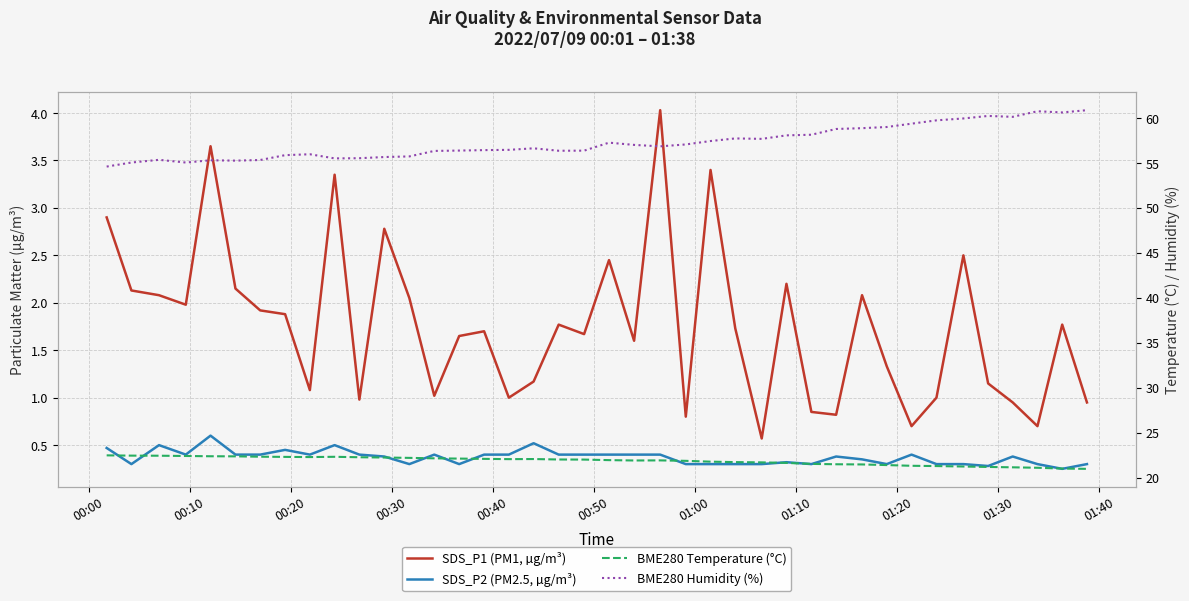

Reading left to right, list all the values displayed in this chart.

SDS_P1 (PM1, µg/m³): 2.9	2.1	2.1	2.0	3.6	2.1	1.9	1.9	1.1	3.4	1.0	2.8	2.0	1.0	1.6	1.7	1.0	1.2	1.8	1.7	2.5	1.6	4.0	0.8	3.4	1.7	0.6	2.2	0.8	0.8	2.1	1.3	0.7	1.0	2.5	1.1	0.9	0.7	1.8	0.9
SDS_P2 (PM2.5, µg/m³): 0.5	0.3	0.5	0.4	0.6	0.4	0.4	0.5	0.4	0.5	0.4	0.4	0.3	0.4	0.3	0.4	0.4	0.5	0.4	0.4	0.4	0.4	0.4	0.3	0.3	0.3	0.3	0.3	0.3	0.4	0.3	0.3	0.4	0.3	0.3	0.3	0.4	0.3	0.2	0.3
BME280 Temperature (°C): 22.5	22.5	22.4	22.4	22.4	22.4	22.3	22.3	22.3	22.3	22.3	22.2	22.2	22.2	22.1	22.1	22.1	22.1	22.0	22.0	22.0	21.9	21.9	21.9	21.8	21.7	21.7	21.6	21.5	21.5	21.5	21.4	21.3	21.3	21.2	21.2	21.2	21.1	21.0	21.0
BME280 Humidity (%): 54.6	55.0	55.4	55.0	55.3	55.3	55.3	55.9	56.0	55.5	55.5	55.7	55.7	56.3	56.4	56.4	56.5	56.6	56.4	56.4	57.3	57.0	56.9	57.1	57.4	57.7	57.7	58.1	58.1	58.8	58.9	59.0	59.4	59.7	60.0	60.2	60.1	60.8	60.6	60.9